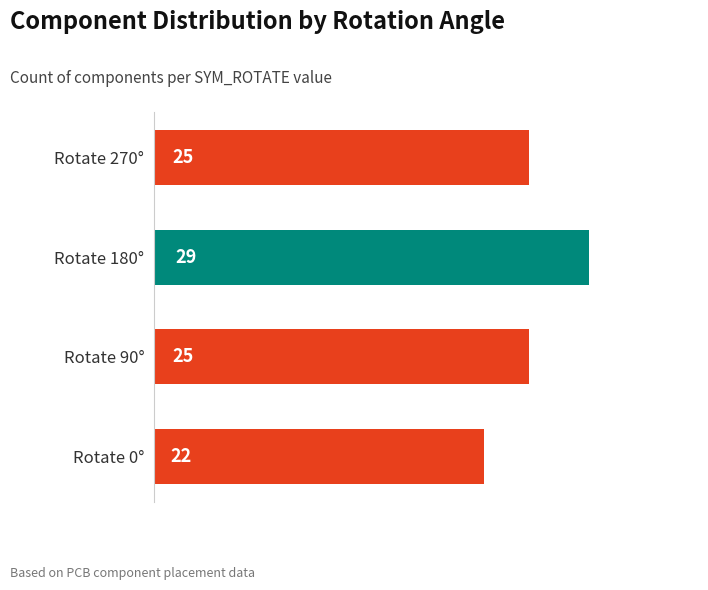

Which has a higher value, Rotate 0° or Rotate 90°?

Rotate 90°